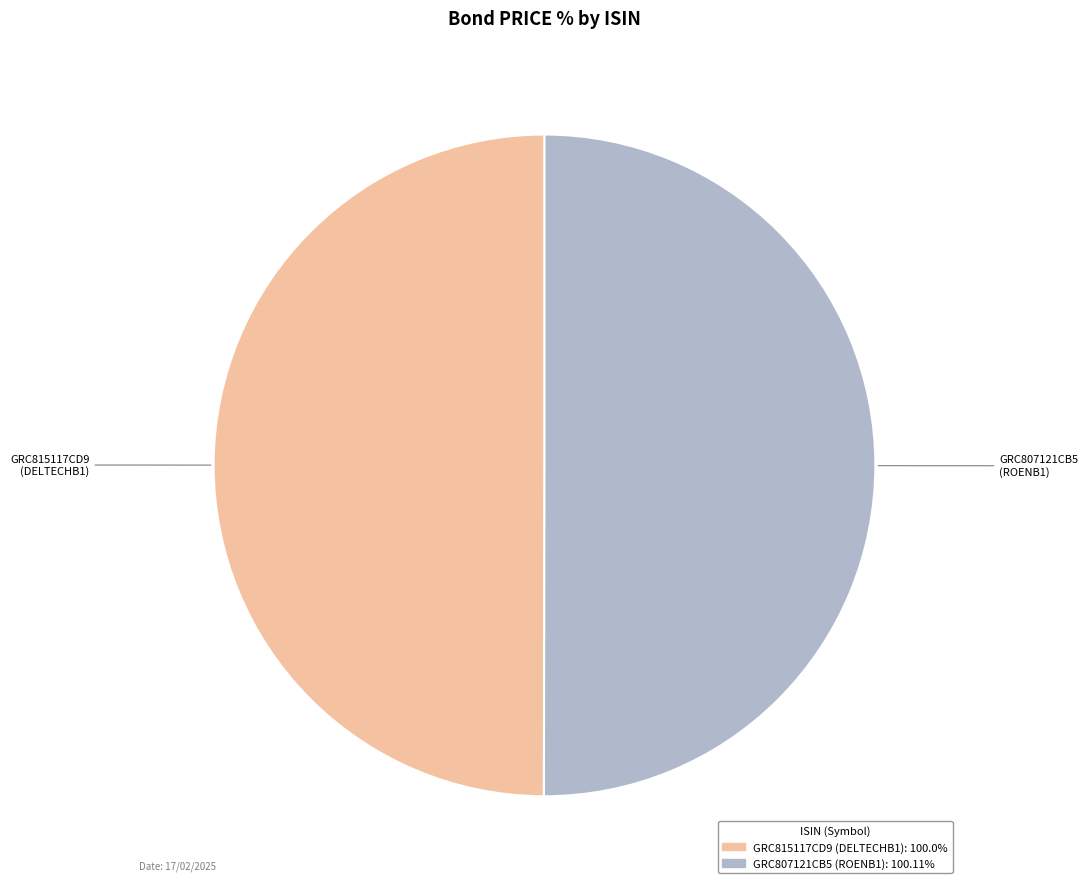

Combined, do GRC815117CD9 and GRC807121CB5 account for over 50%?

Yes